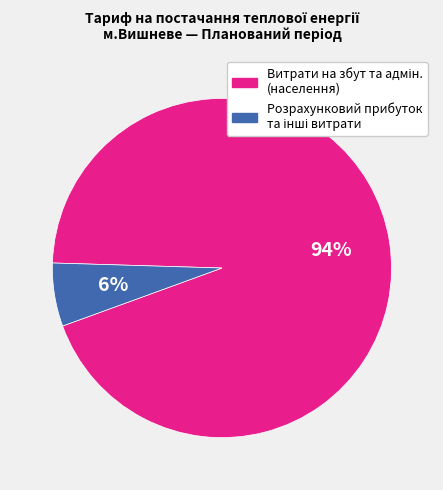

To the nearest percent, what is the difference between the largest and smallest slice percentages?

88%